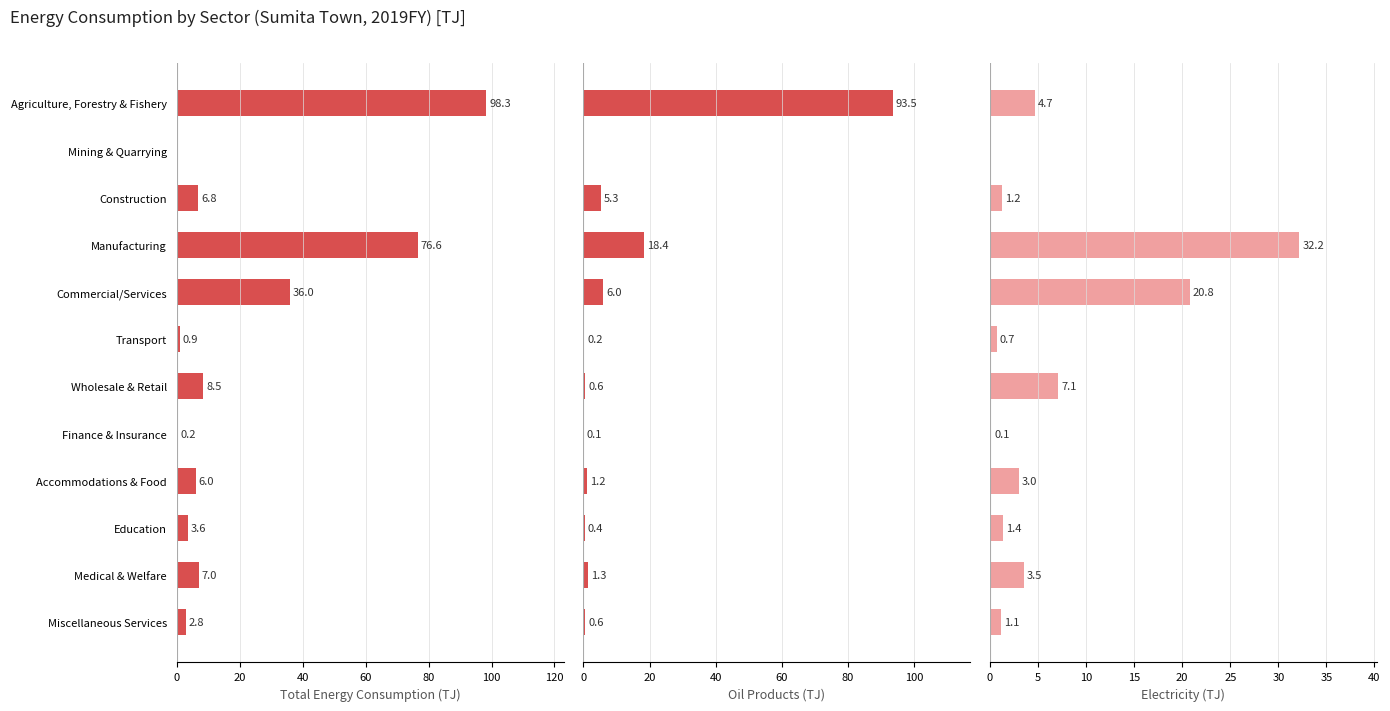

What are all the series names shown in the legend?

Total Energy Consumption (TJ), Oil Products (TJ), Electricity (TJ)